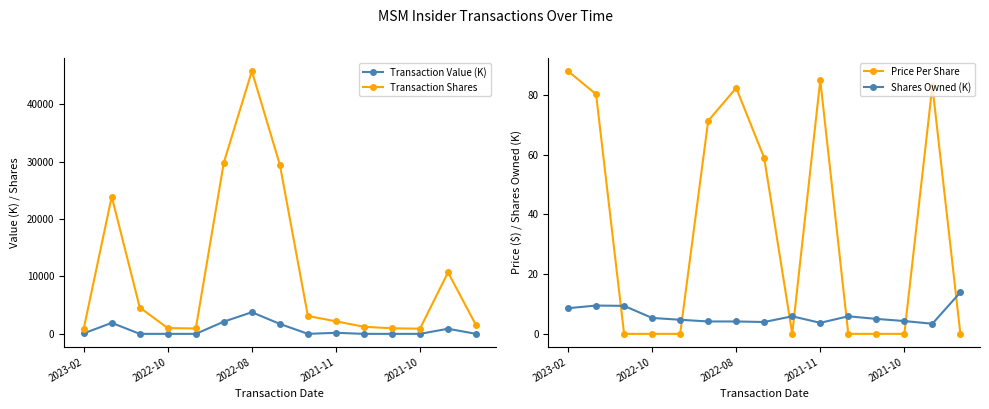

What is the average value of the Shares Owned (K) series?

6.1